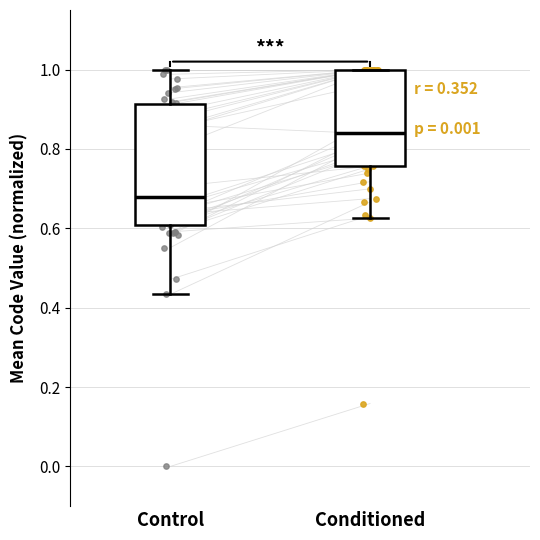

Comparing the boxes themselves (not the whiskers), which one is the tallest?

Control